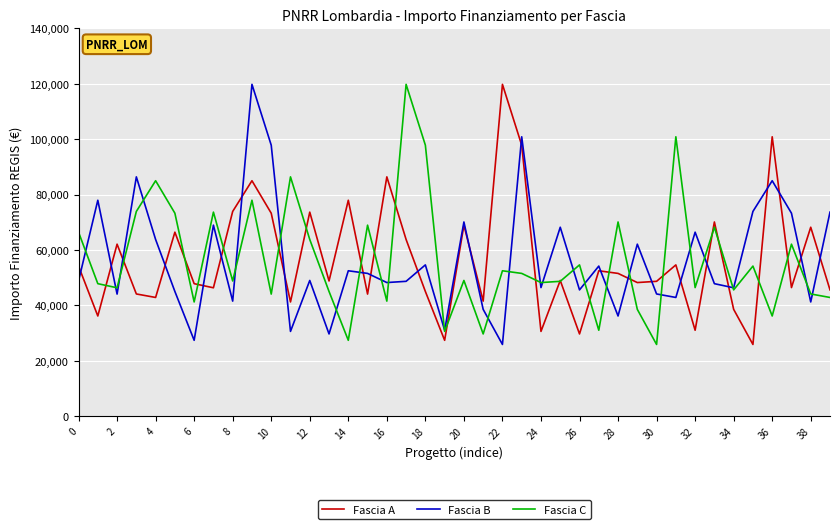

What is the difference between the maximum and second lowest values in the Fascia A series?

92440.5